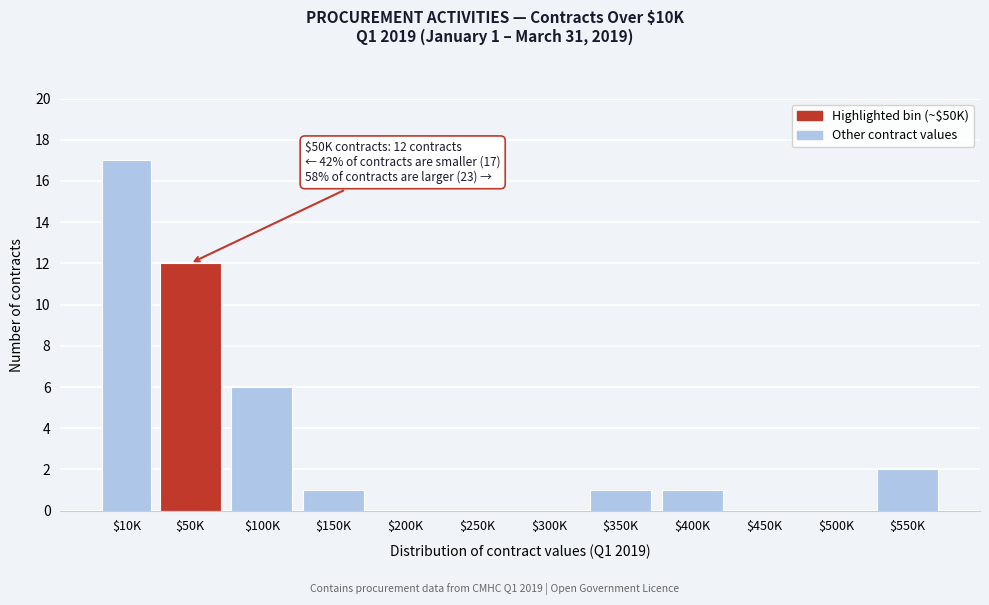

At which category does the chart reach its peak across all series?

$10K